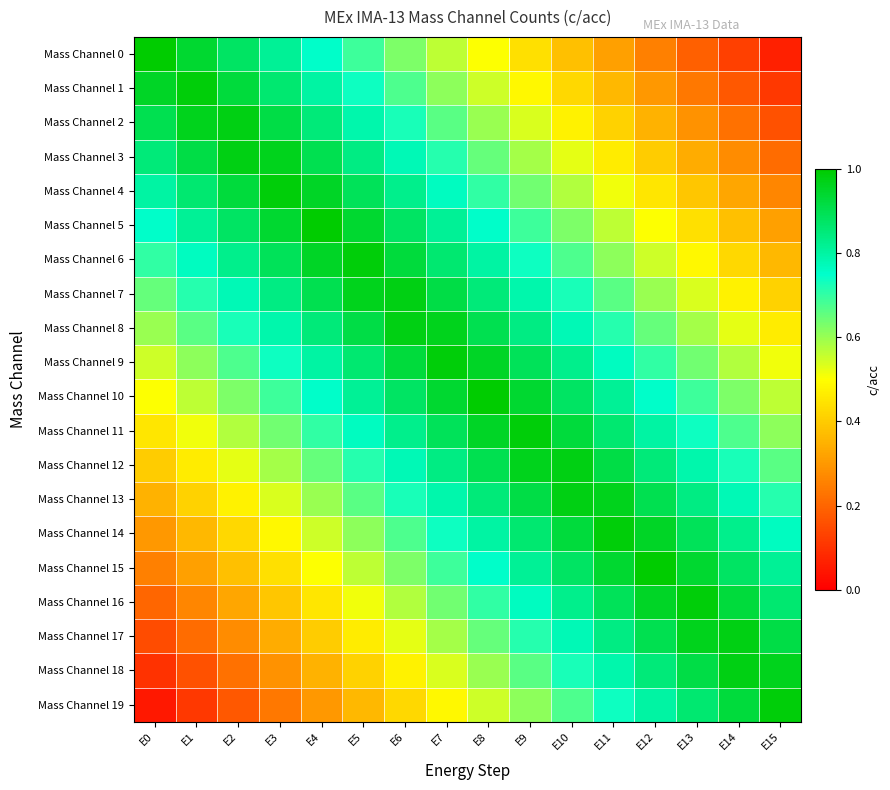

Which has a higher value, E13 or E3?

E3